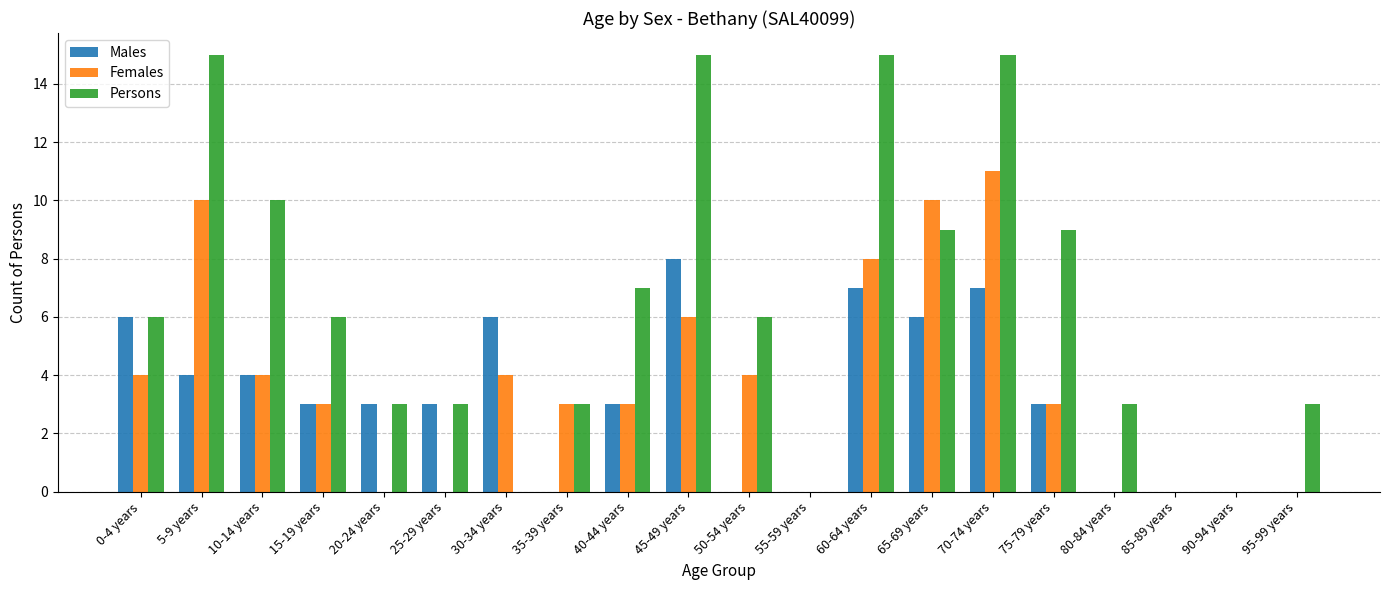

How many categories are shown in the chart?

20